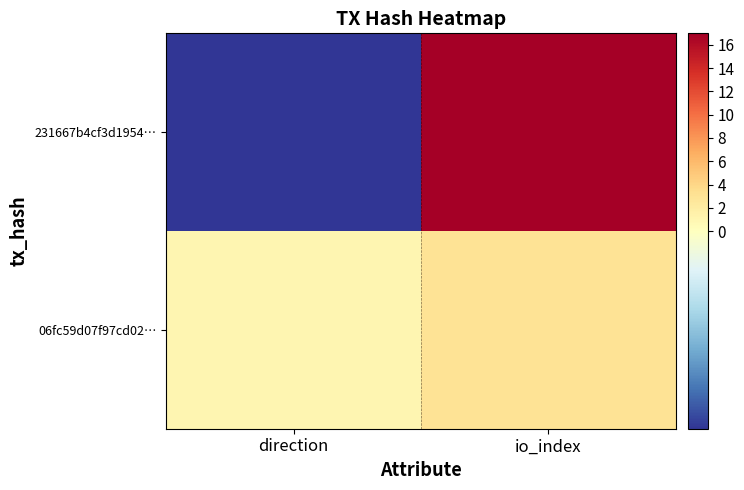

What is the difference between the highest and lowest values at direction?

2